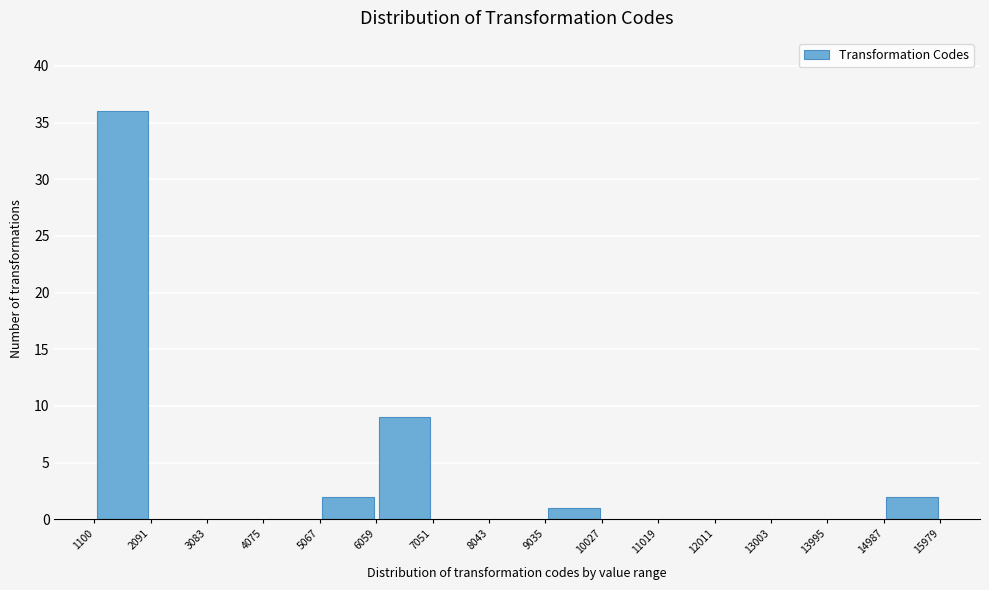

Reading left to right, list every bar in this chart as the range it spans on the x-axis followed by its height. The values are not printed on the chart, so give them approximately, as read against the axis.

1100 to 2091: 36
2091 to 3083: 0
3083 to 4075: 0
4075 to 5067: 0
5067 to 6059: 2
6059 to 7051: 9
7051 to 8043: 0
8043 to 9035: 0
9035 to 10027: 1
10027 to 11019: 0
11019 to 12011: 0
12011 to 13003: 0
13003 to 13995: 0
13995 to 14987: 0
14987 to 15979: 2